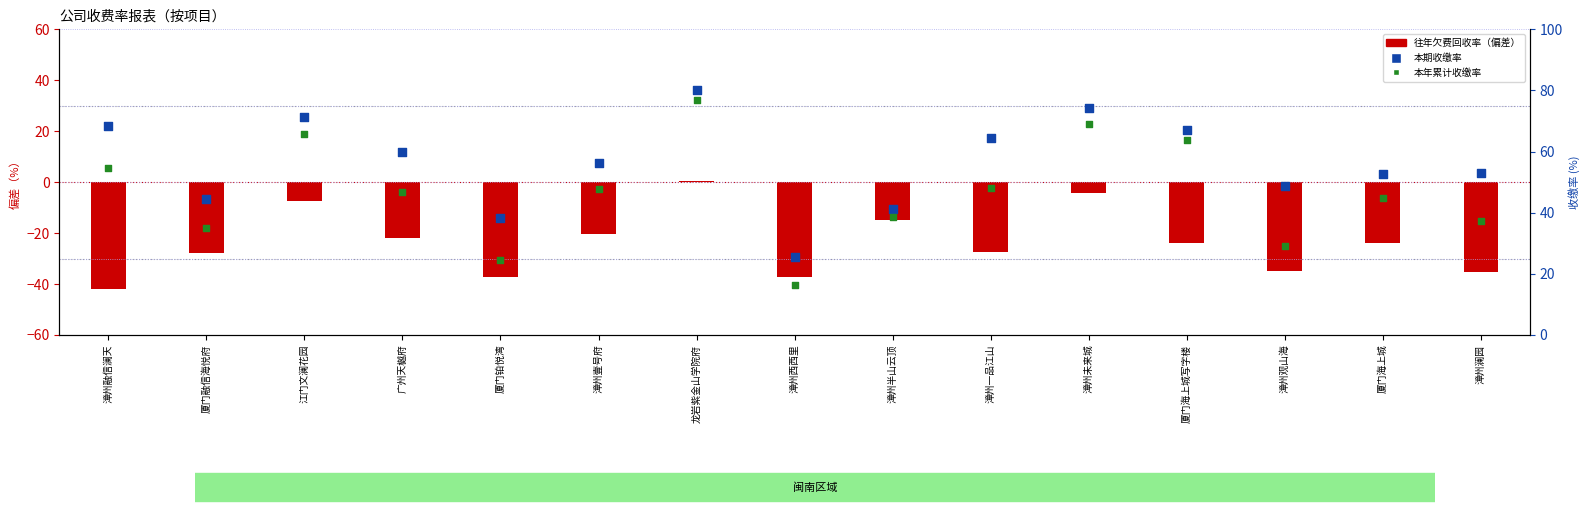

Is the value of 本年累计收缴率 at 江门文澜花园 greater than the value of 往年欠费回收率 at 漳州半山云顶?

Yes